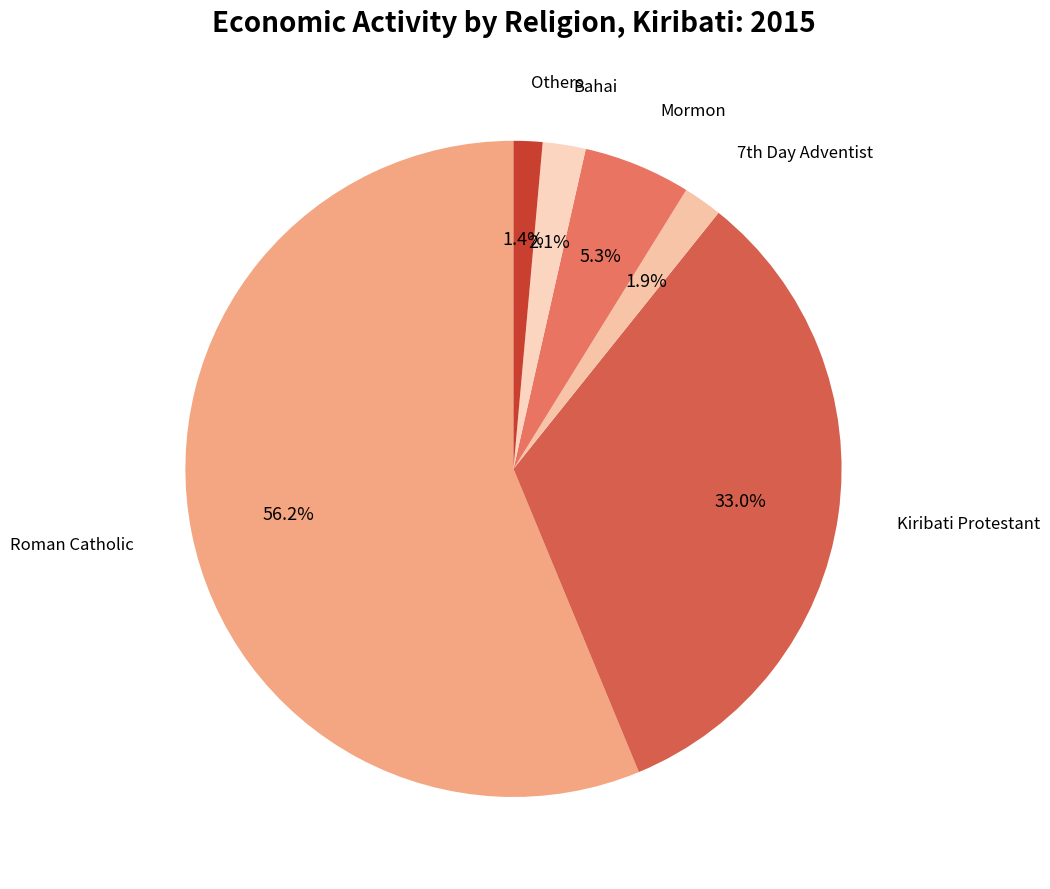

Which category has the biggest portion of the pie?

Roman Catholic